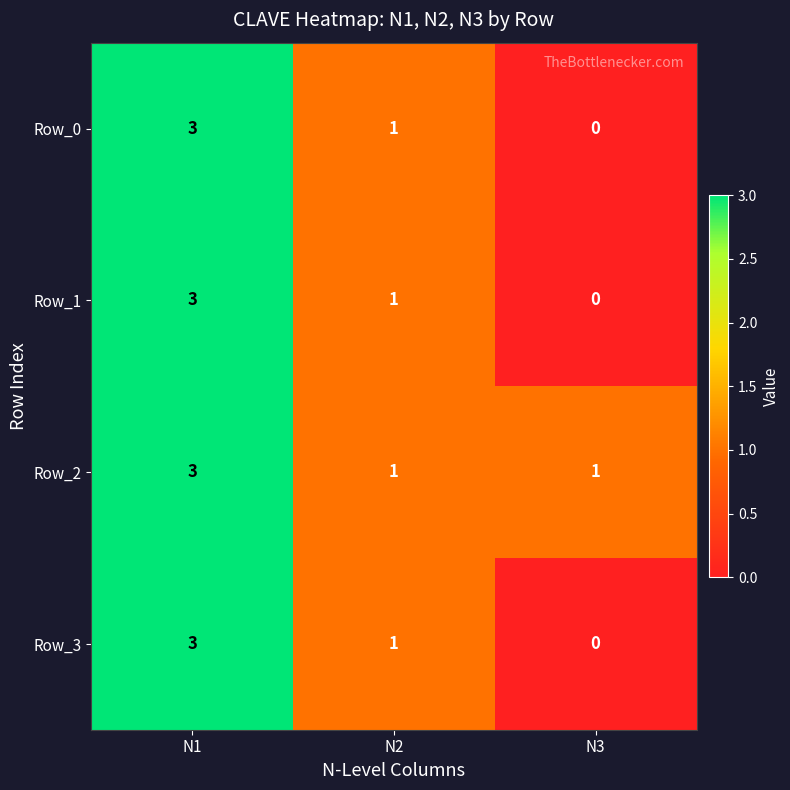

How many series are shown in this chart?

4